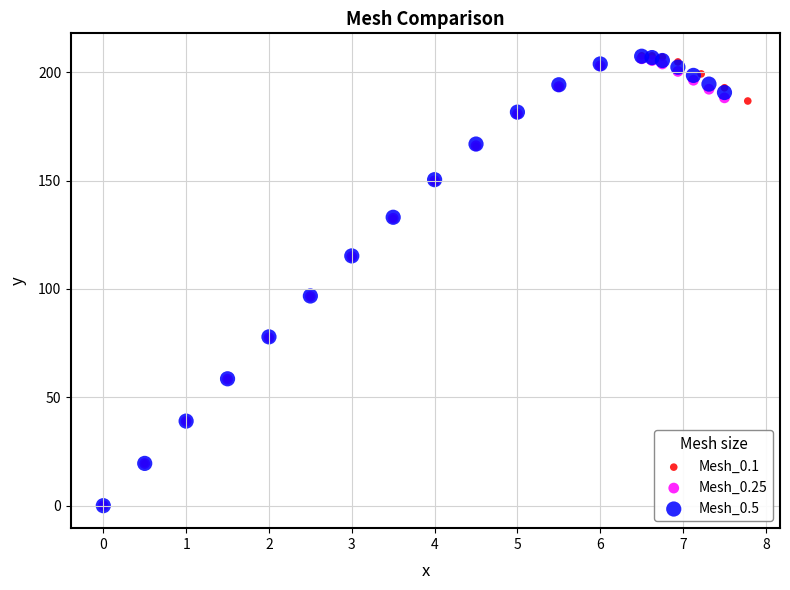

What are all the series names shown in the legend?

Mesh_0.1, Mesh_0.25, Mesh_0.5